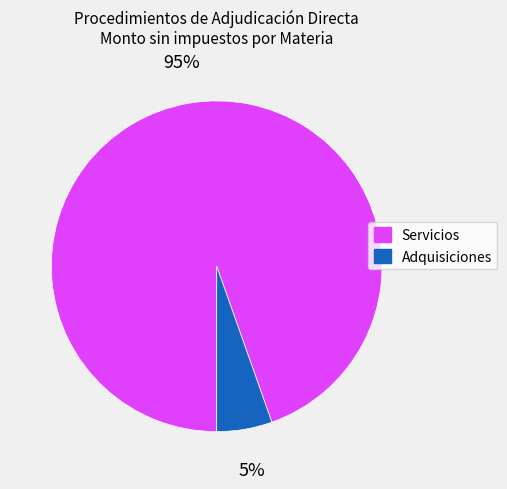

What is the largest slice in the pie chart?

Servicios